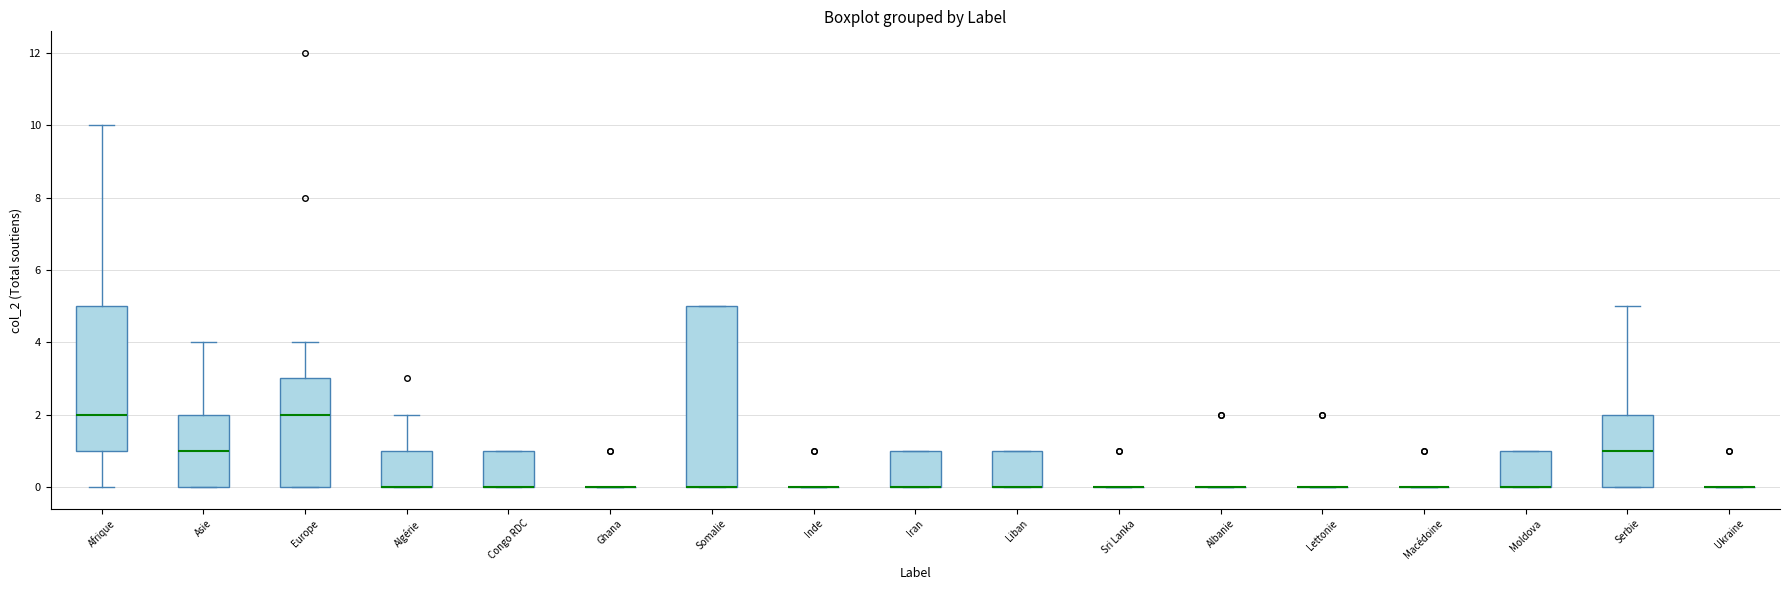

Reading left to right, read every box against the y-axis: the position of its median line, the range the box covers, and the ends of its whiskers. The values are not printed on the chart, so give them approximately, as read against the axis.

Afrique: median 2, box 1 to 5, whiskers 0 to 10
Asie: median 1, box 0 to 2, whiskers 0 to 4
Europe: median 2, box 0 to 3, whiskers 0 to 4
Algérie: median 0 (drawn on the box's lower edge), box 0 to 1, whiskers 0 to 2
Congo RDC: median 0 (drawn on the box's lower edge), box 0 to 1, whiskers 0 to 1
Ghana: box collapsed to a line at 0, whiskers 0 to 0
Somalie: median 0 (drawn on the box's lower edge), box 0 to 5, whiskers 0 to 5
Inde: box collapsed to a line at 0, whiskers 0 to 0
Iran: median 0 (drawn on the box's lower edge), box 0 to 1, whiskers 0 to 1
Liban: median 0 (drawn on the box's lower edge), box 0 to 1, whiskers 0 to 1
Sri Lanka: box collapsed to a line at 0, whiskers 0 to 0
Albanie: box collapsed to a line at 0, whiskers 0 to 0
Lettonie: box collapsed to a line at 0, whiskers 0 to 0
Macédoine: box collapsed to a line at 0, whiskers 0 to 0
Moldova: median 0 (drawn on the box's lower edge), box 0 to 1, whiskers 0 to 1
Serbie: median 1, box 0 to 2, whiskers 0 to 5
Ukraine: box collapsed to a line at 0, whiskers 0 to 0